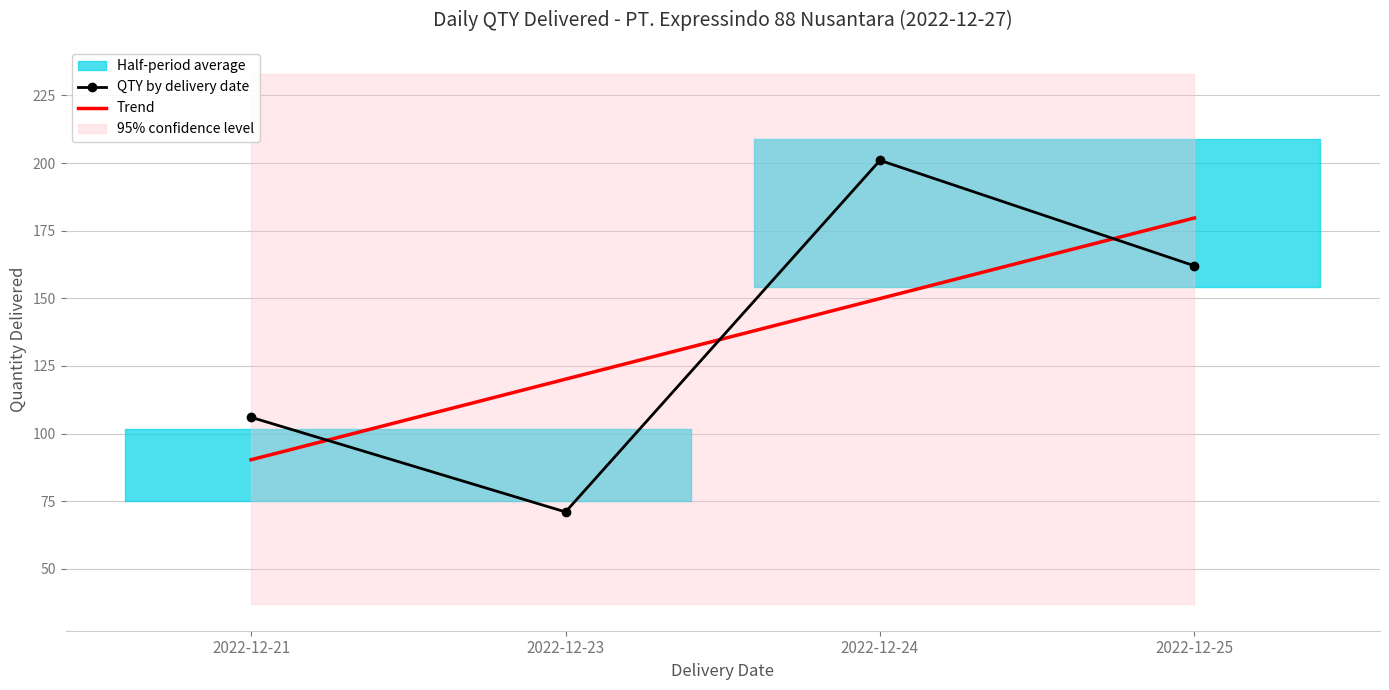

At which label does Trend first exceed 149?

2022-12-24